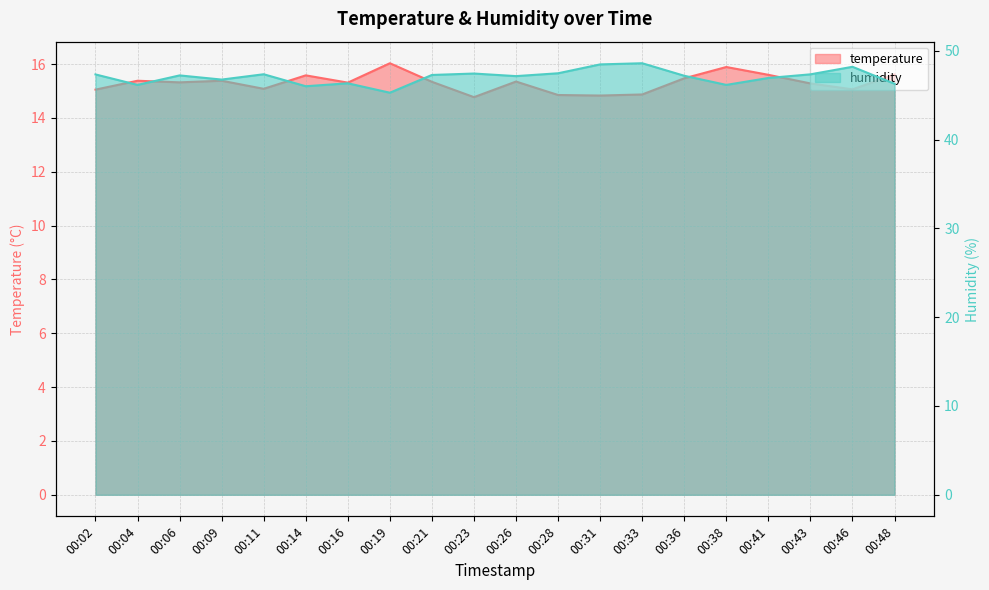

How many values in the temperature series exceed 15?

16